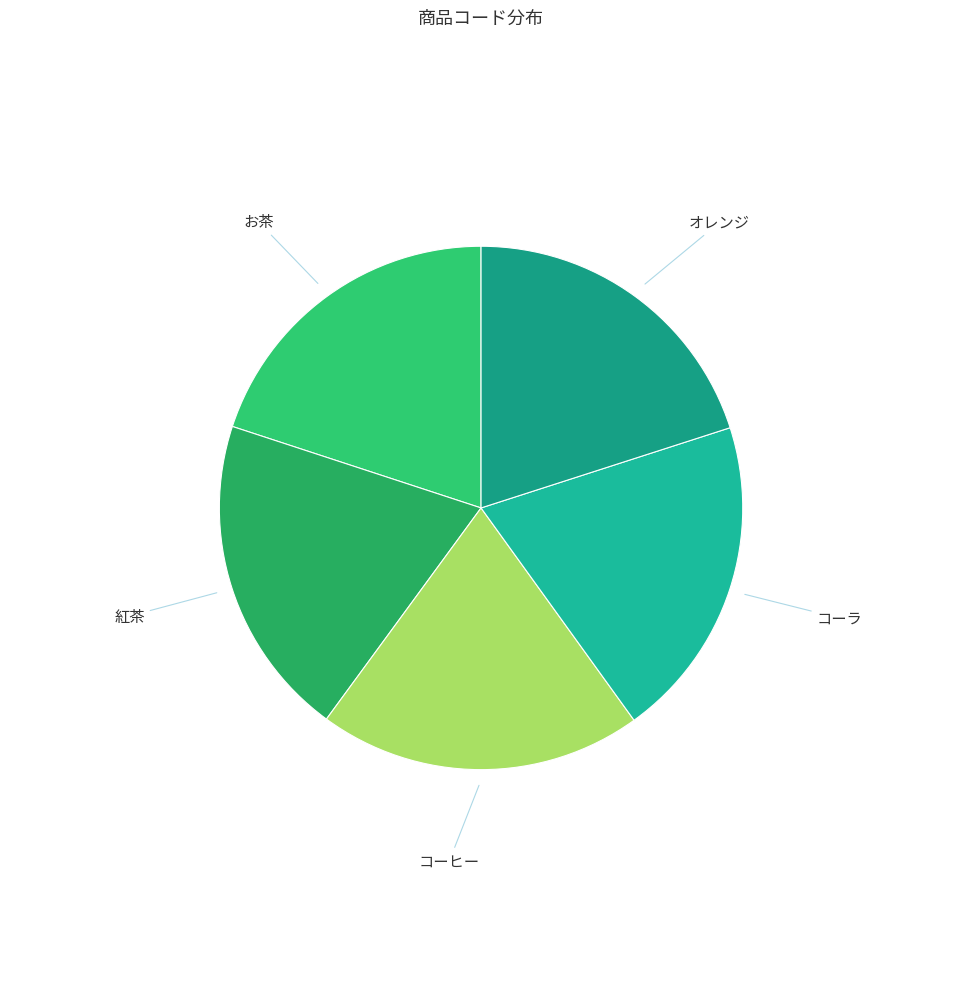

Approximately how many times larger is the value at お茶 compared to コーラ?

1.0